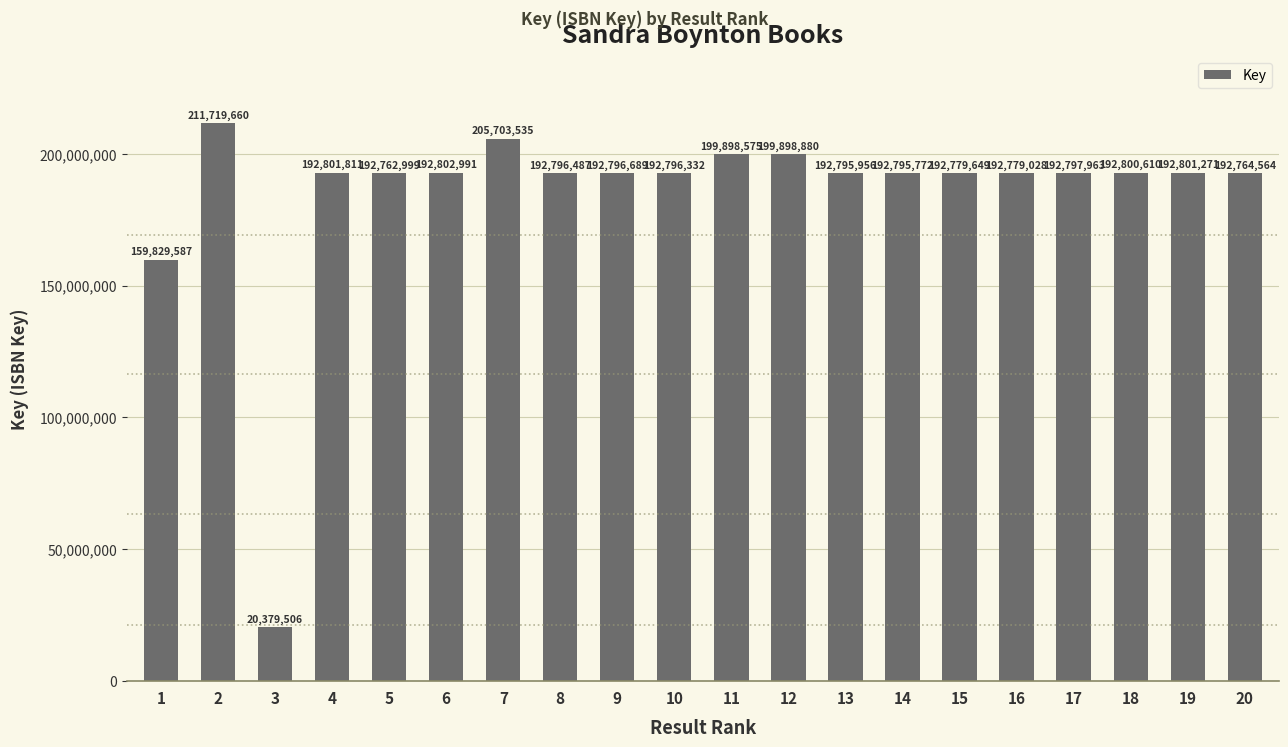

Is it true that the value at 1 is 159829587?

True